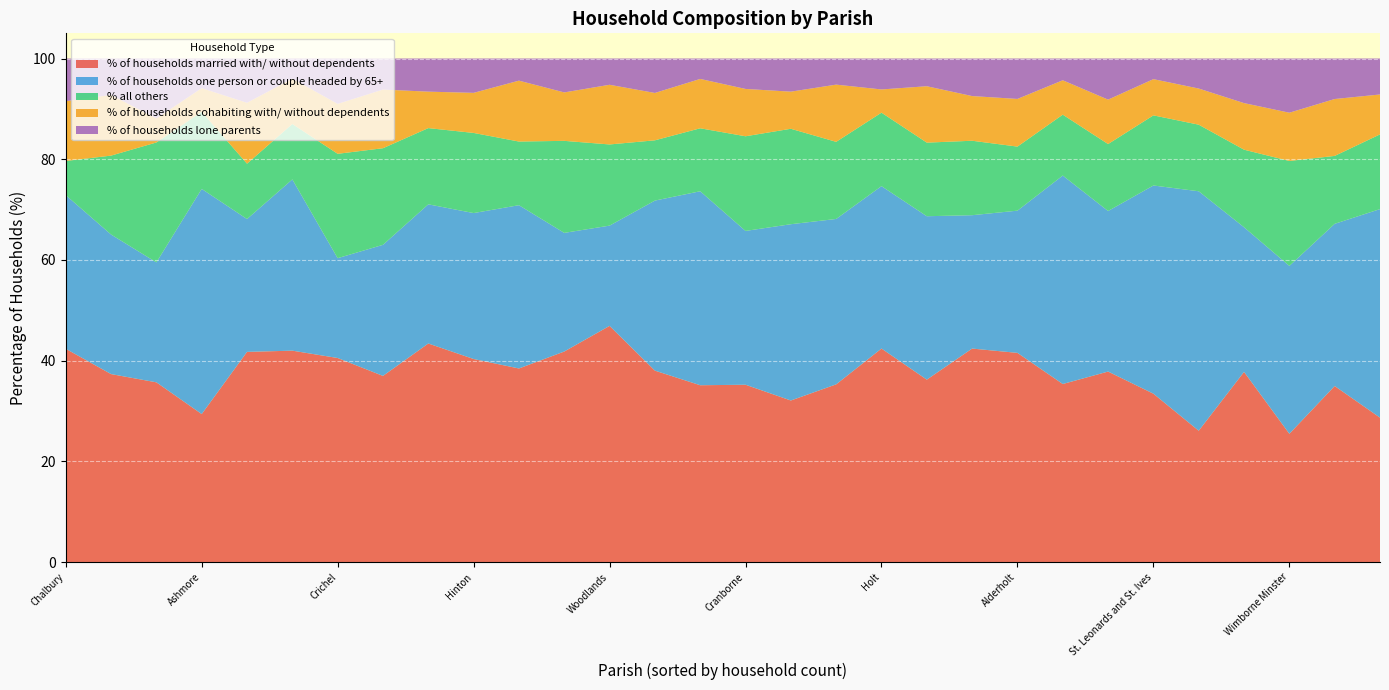

At which label does % of households married with/ without dependents reach its peak?

Woodlands